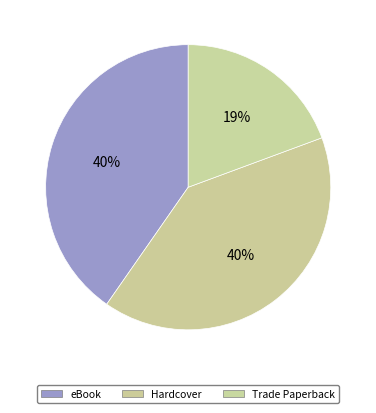

To the nearest percent, what is the difference between the largest and smallest slice percentages?

21%